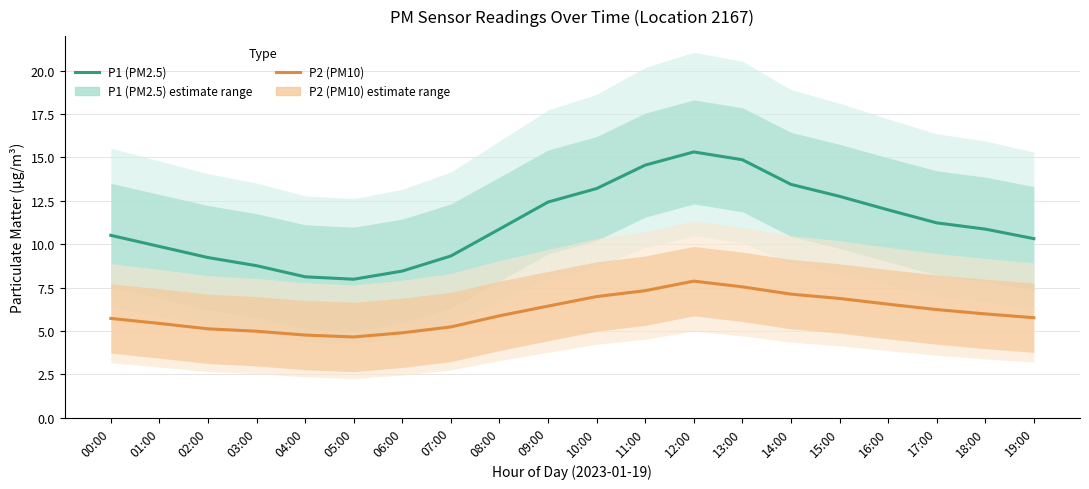

True or false: P2 (PM10) and P1 (PM2.5) cross at least once.

False